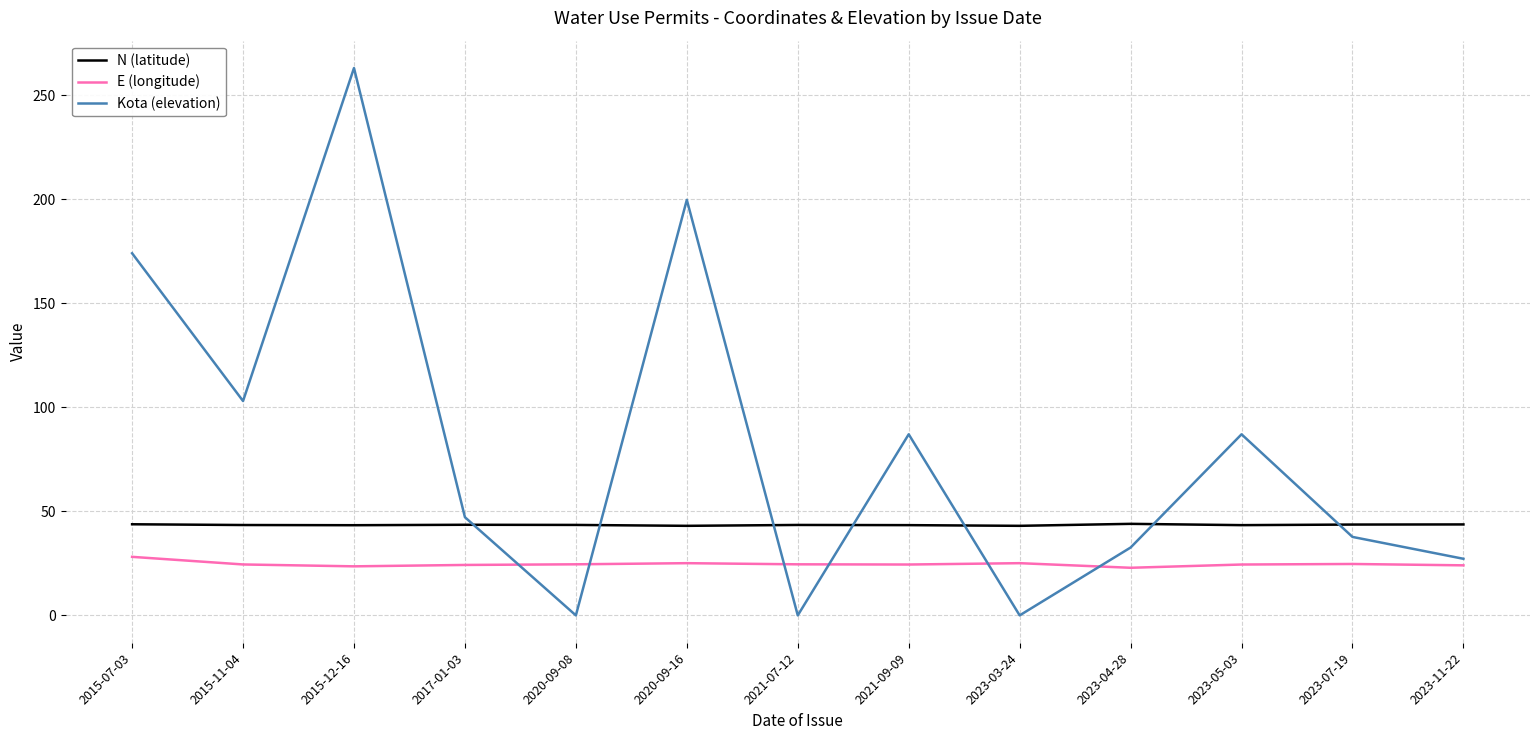

Where is Kota (elevation) nearest to the value 131?

2015-11-04